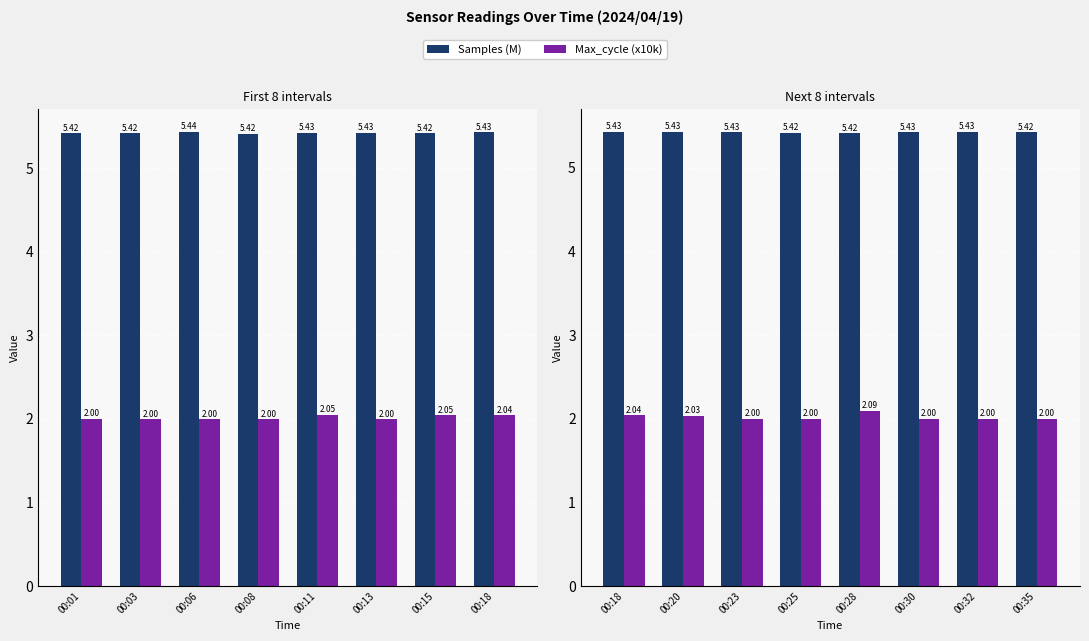

What is the difference between the maximum and minimum values in the Max_cycle (x10k) series?

0.1